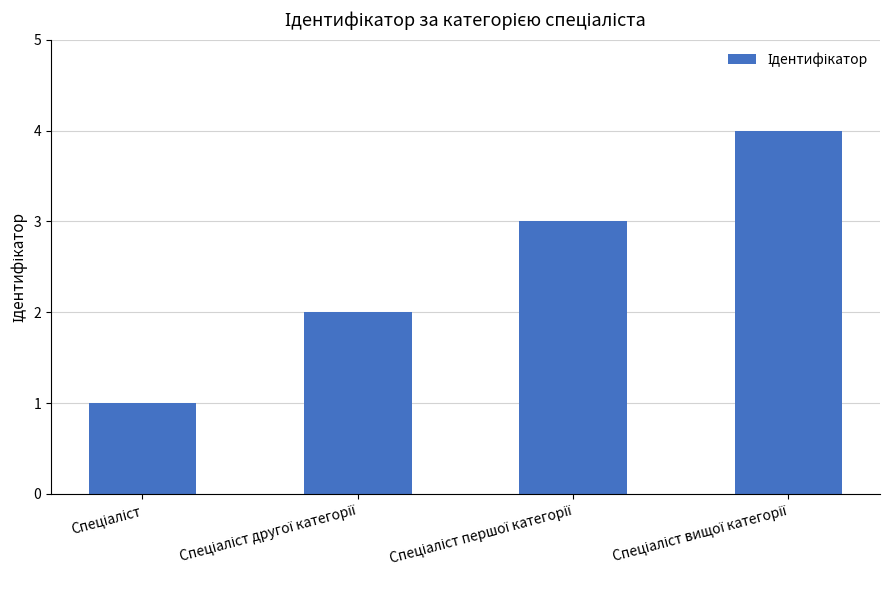

What is the maximum value shown in the chart?

4